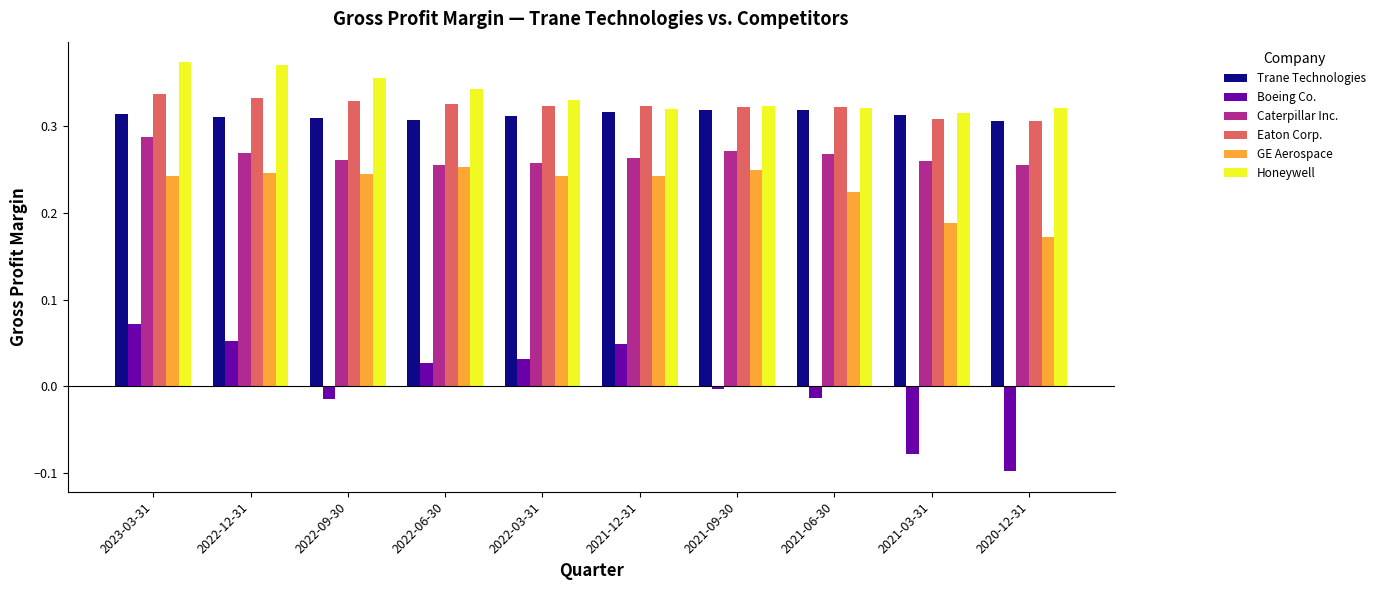

Which label corresponds to the smallest value in the chart?

2020-12-31